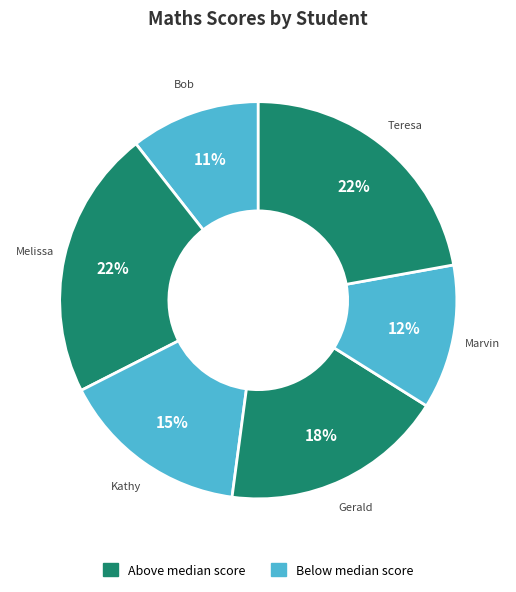

How many segments does this pie chart have?

6